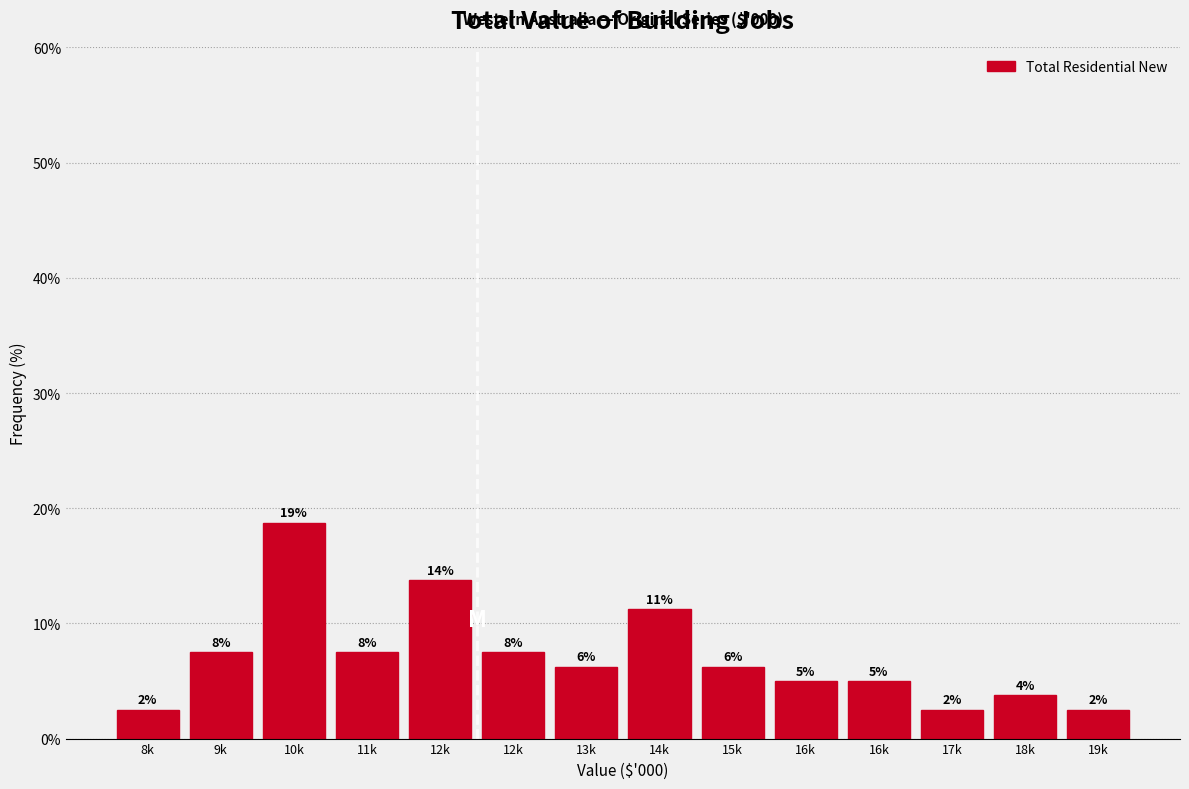

Are the bars horizontal?

No